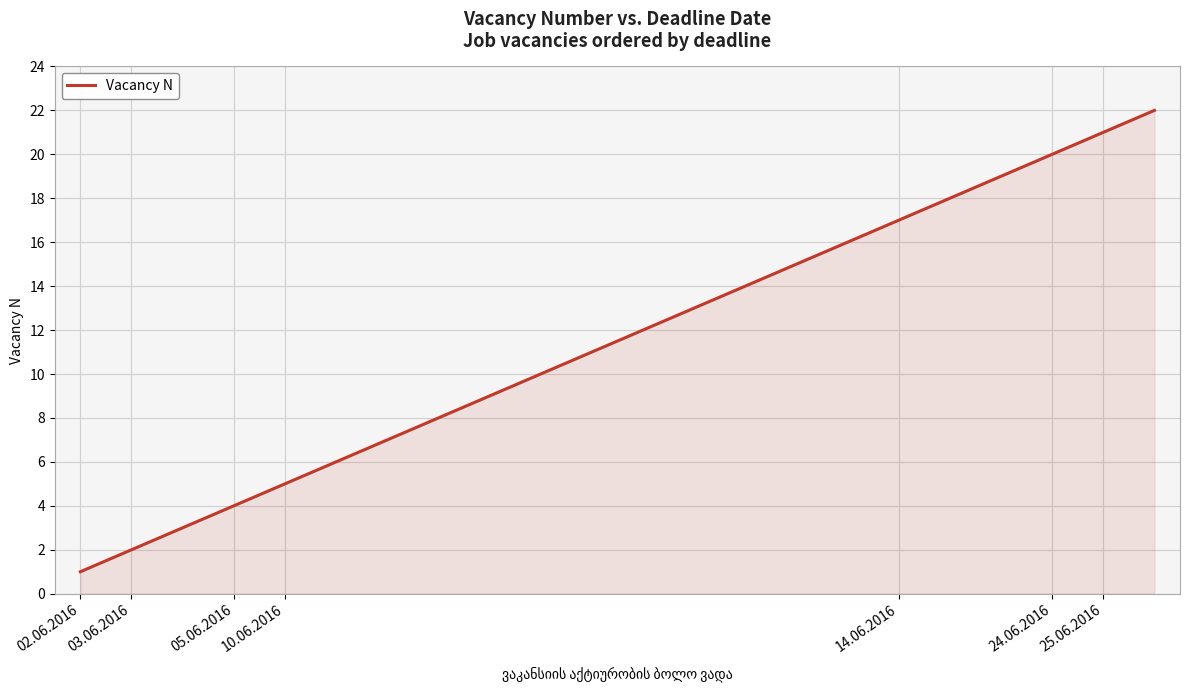

What is the maximum value shown in the chart?

22